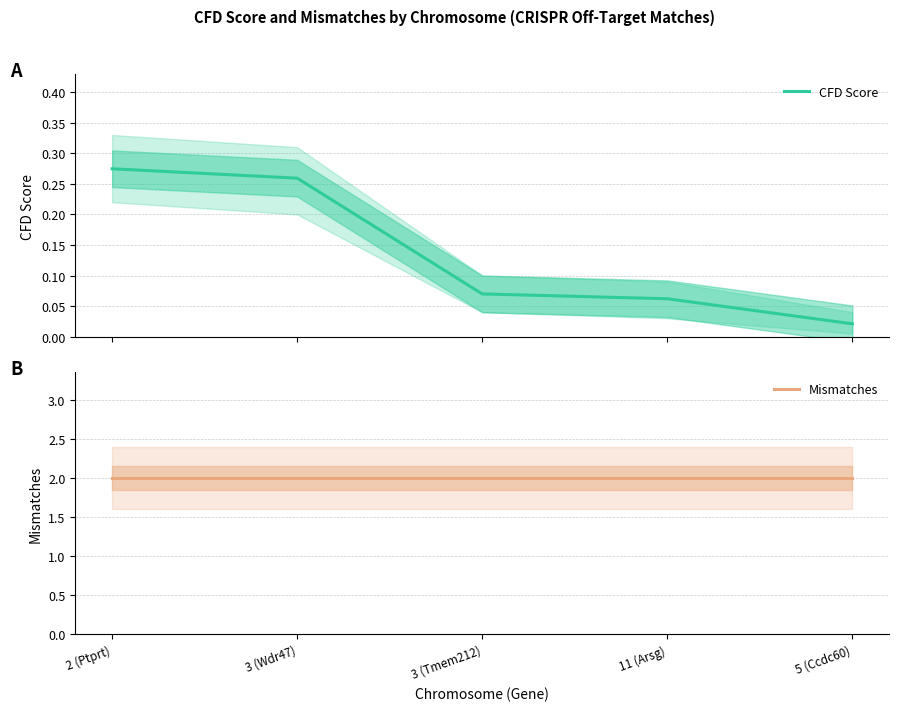

True or false: CFD Score has a value of 0.0 at 3 (Tmem212).

False